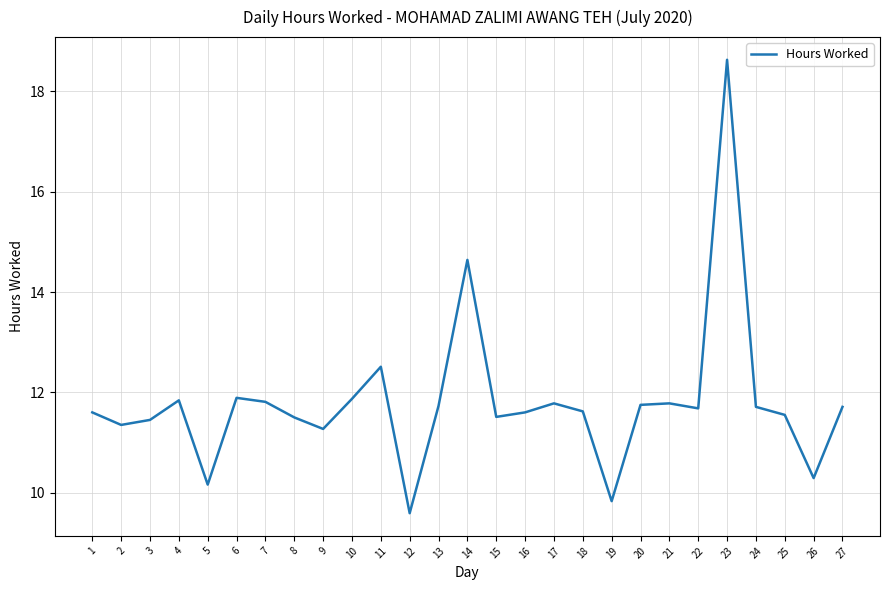

How many interior local peaks (higher than both neighbors) does the data have?

7